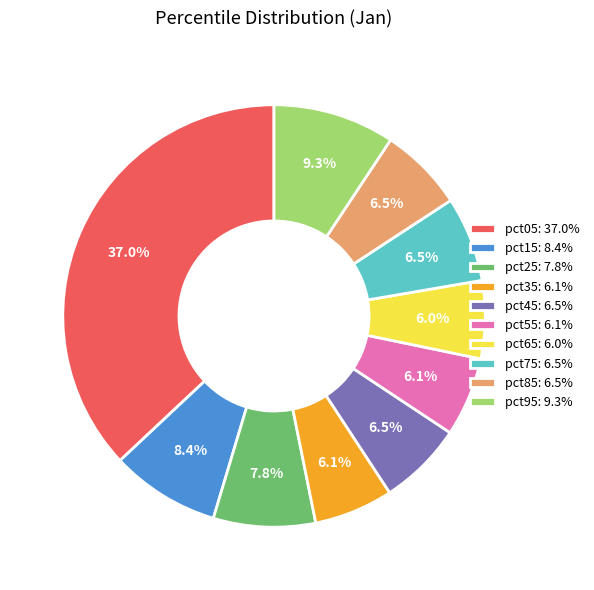

Which has a higher value, pct55: 6.1% or pct25: 7.8%?

pct25: 7.8%